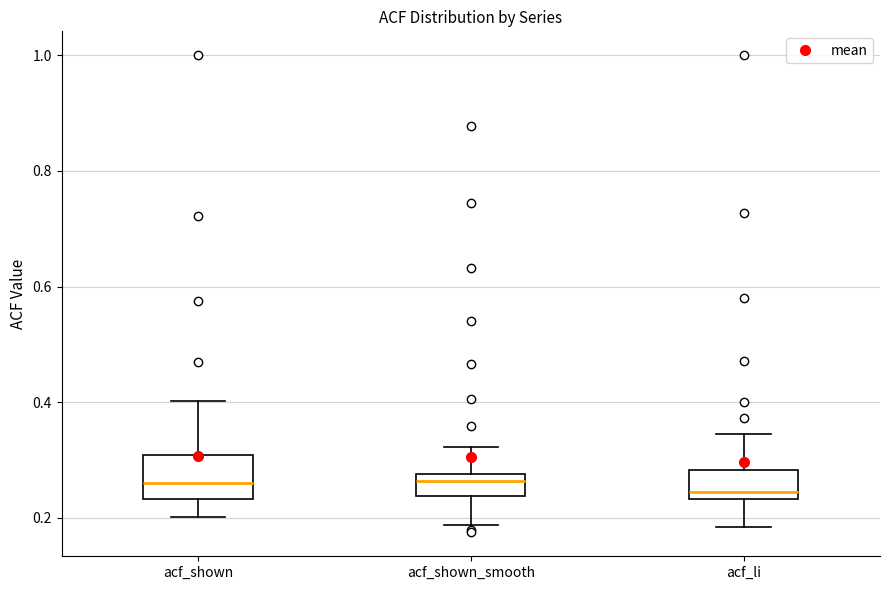

Comparing the boxes themselves (not the whiskers), which one is the tallest?

acf_shown